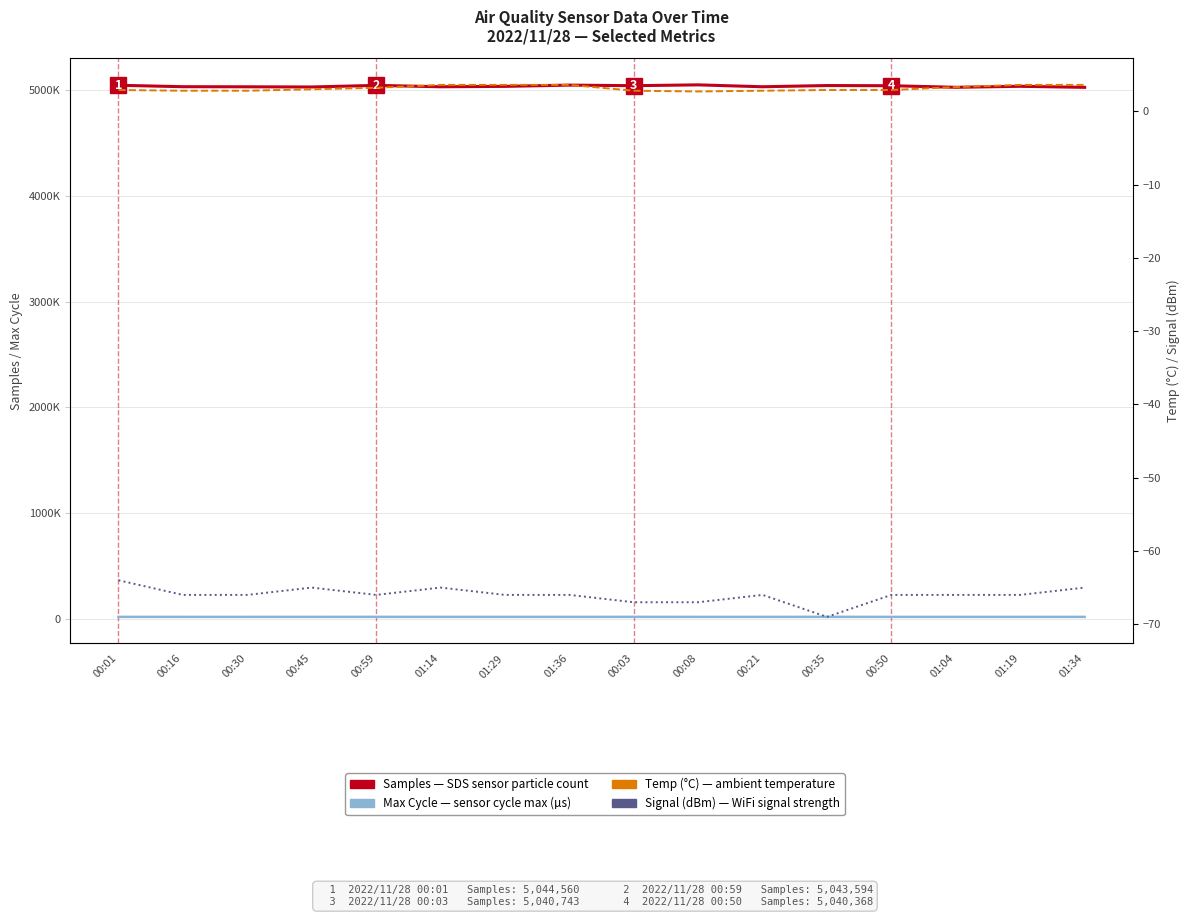

What is the value of the Temp (°C) point at the 5th from the left?

3.2